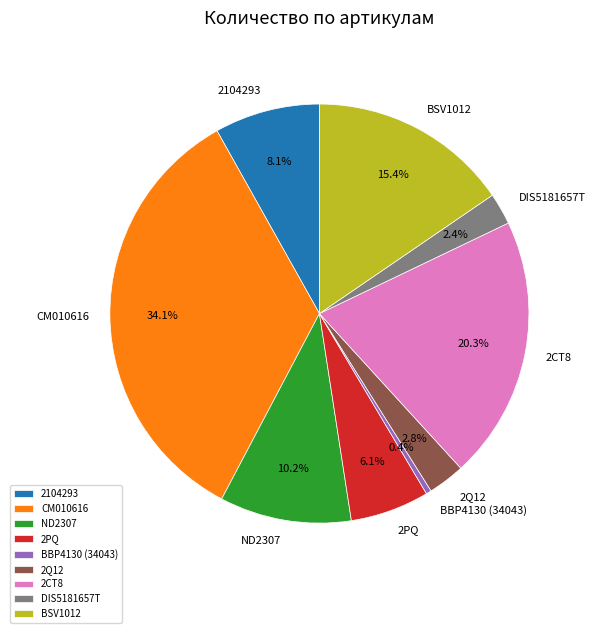

What is the total percentage of DIS5181657T and CM010616?

36.6%